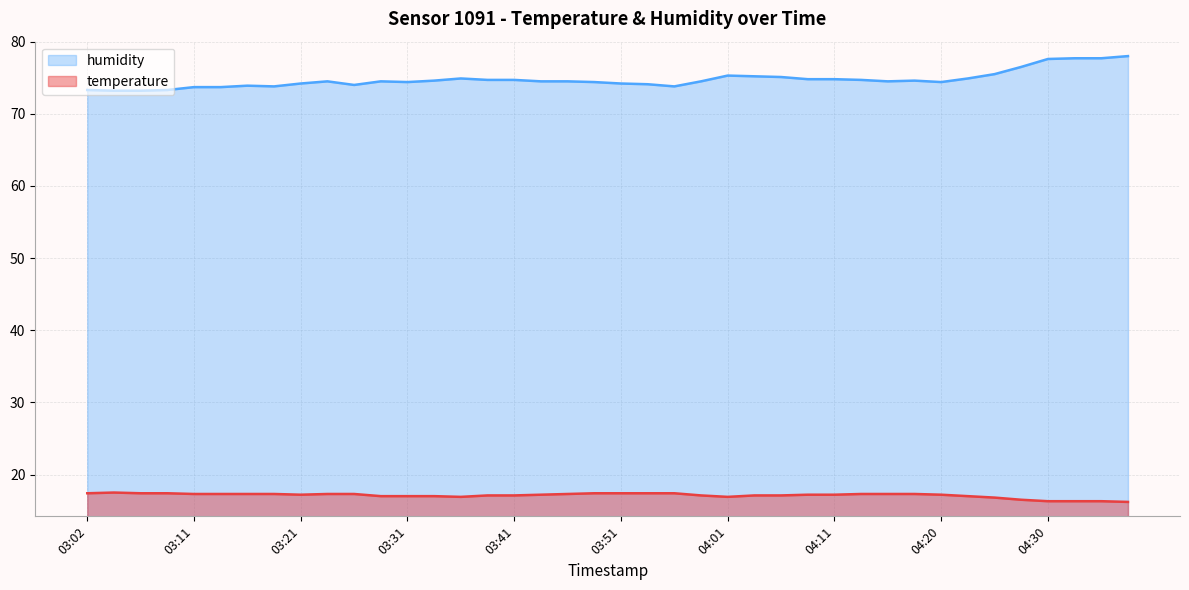

What is the sum of all humidity values?

2989.9